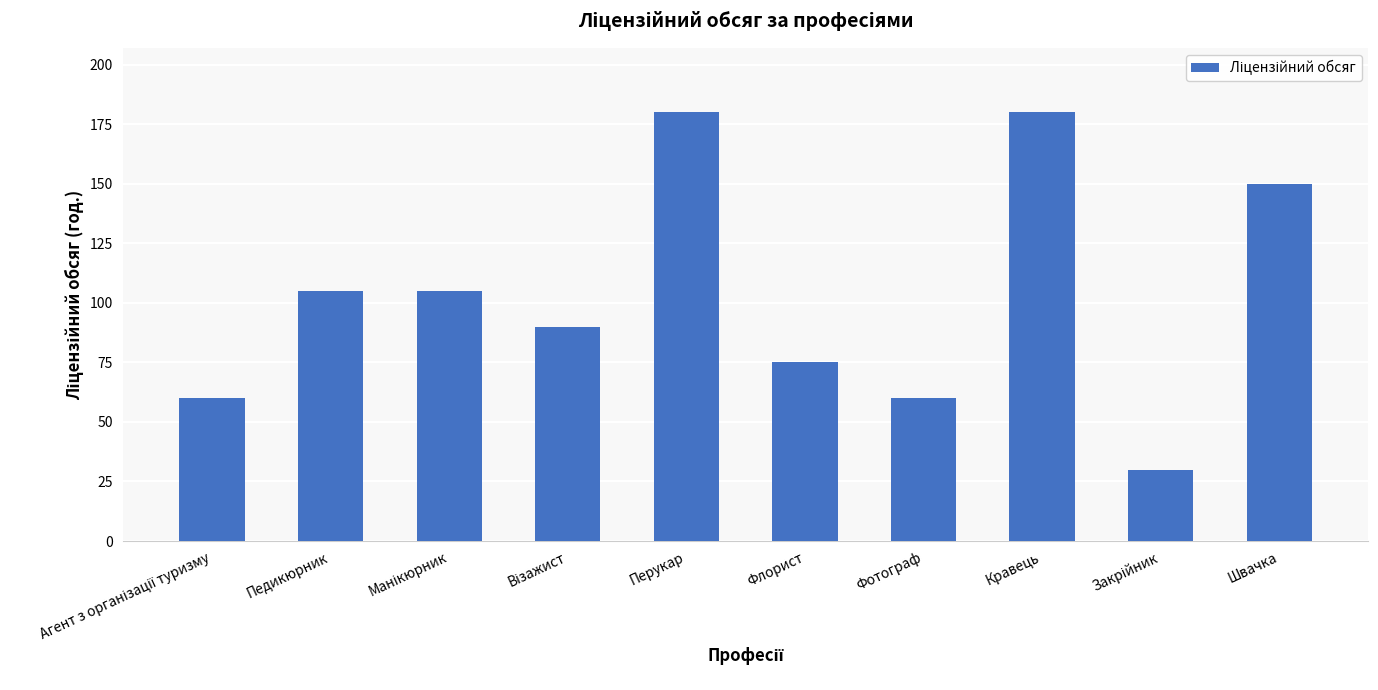

Reading left to right, transcribe all the data shown in this chart.

60	105	105	90	180	75	60	180	30	150